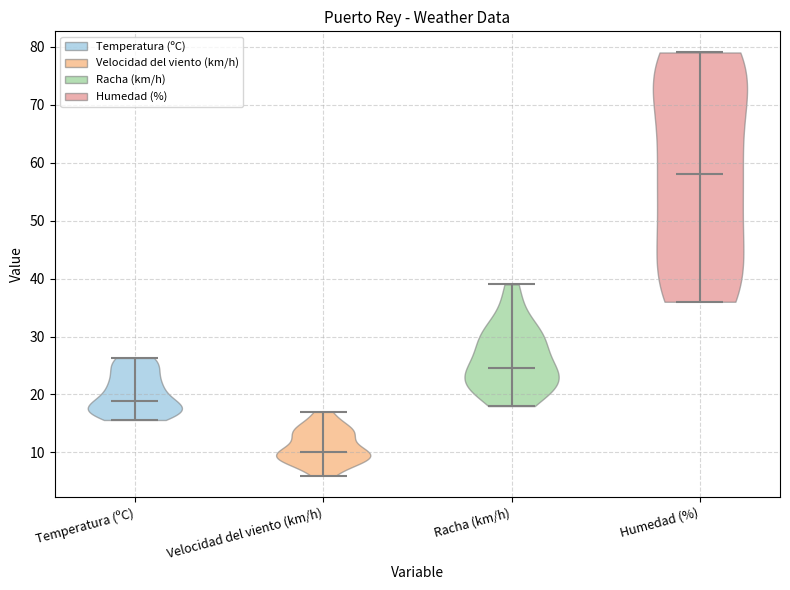

Reading left to right, read every violin against the y-axis: where its median line is, and the lowest and highest points it reaches. The values are not printed on the chart, so give them approximately, as read against the axis.

Temperatura (ºC): median line 19, lowest point 16, highest point 26
Velocidad del viento (km/h): median line 10, lowest point 6, highest point 17
Racha (km/h): median line 25, lowest point 18, highest point 39
Humedad (%): median line 58, lowest point 36, highest point 79